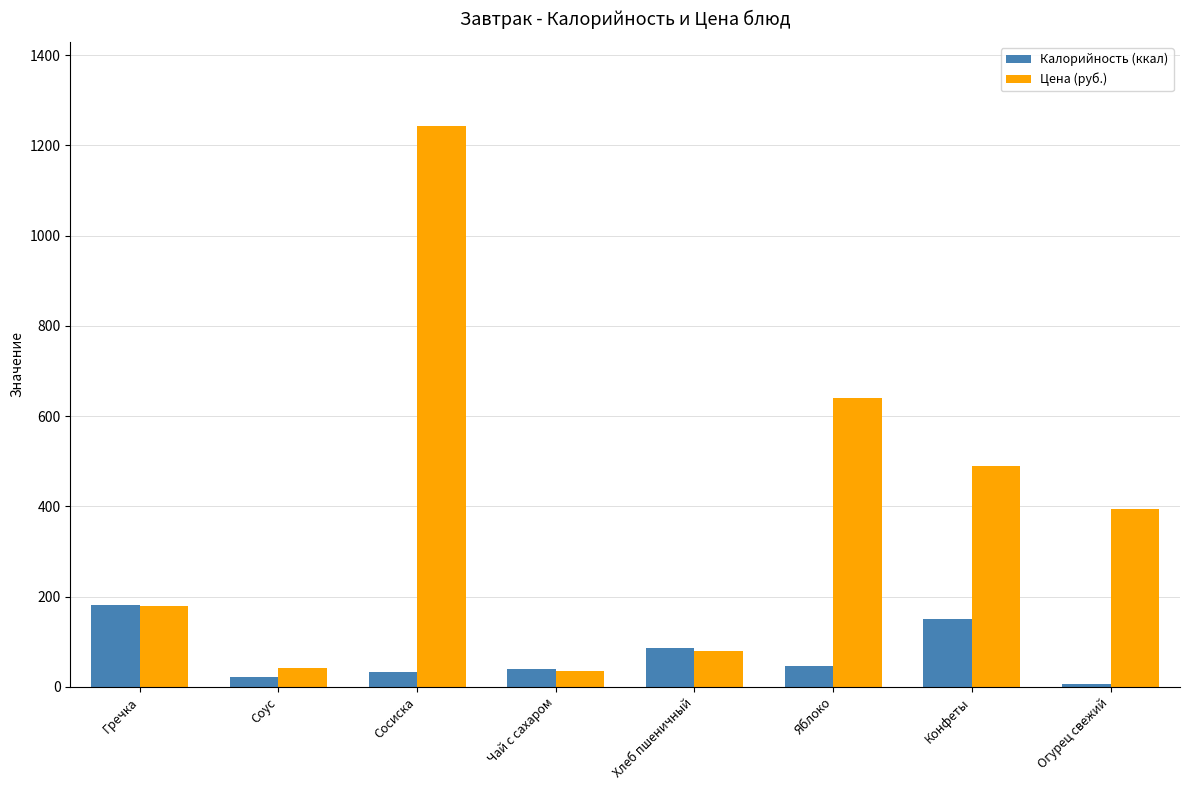

Which series has the largest range (max minus min)?

Цена (руб.)